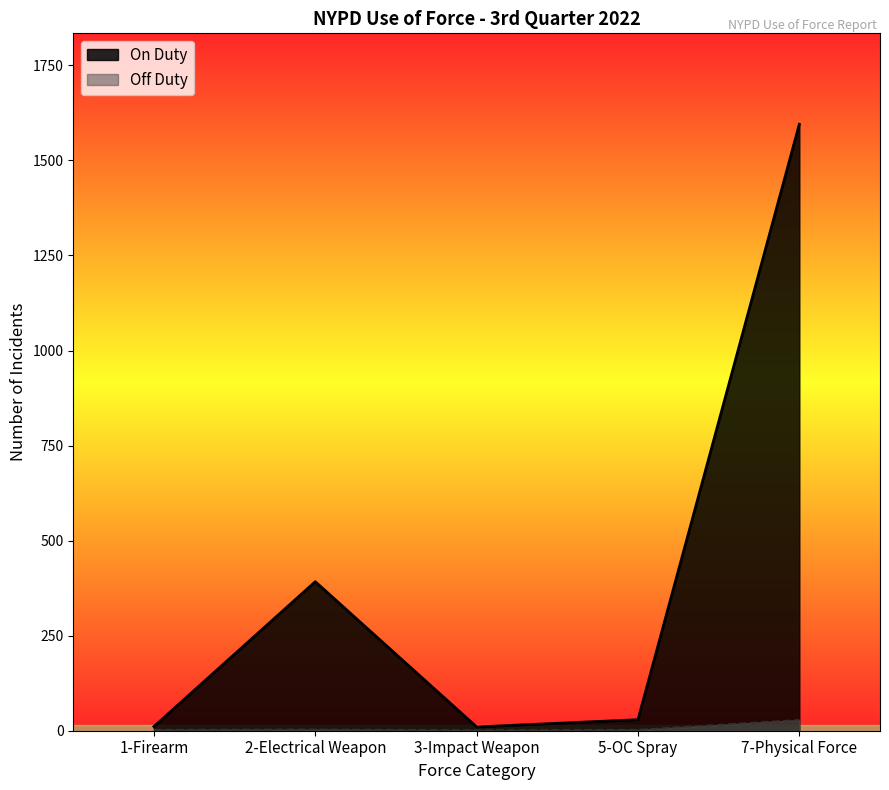

What position from the right is 2-Electrical Weapon?

4